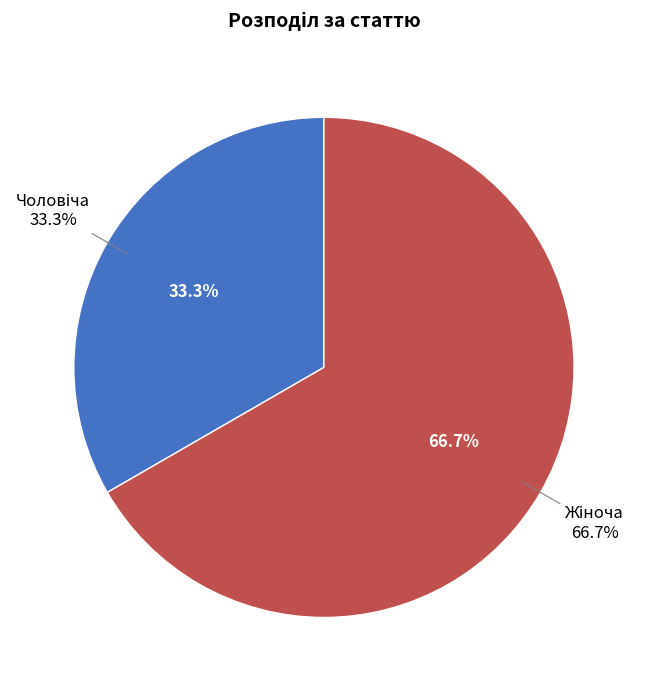

To the nearest percent, what is the combined percentage of Чоловіча and Жіноча?

100%